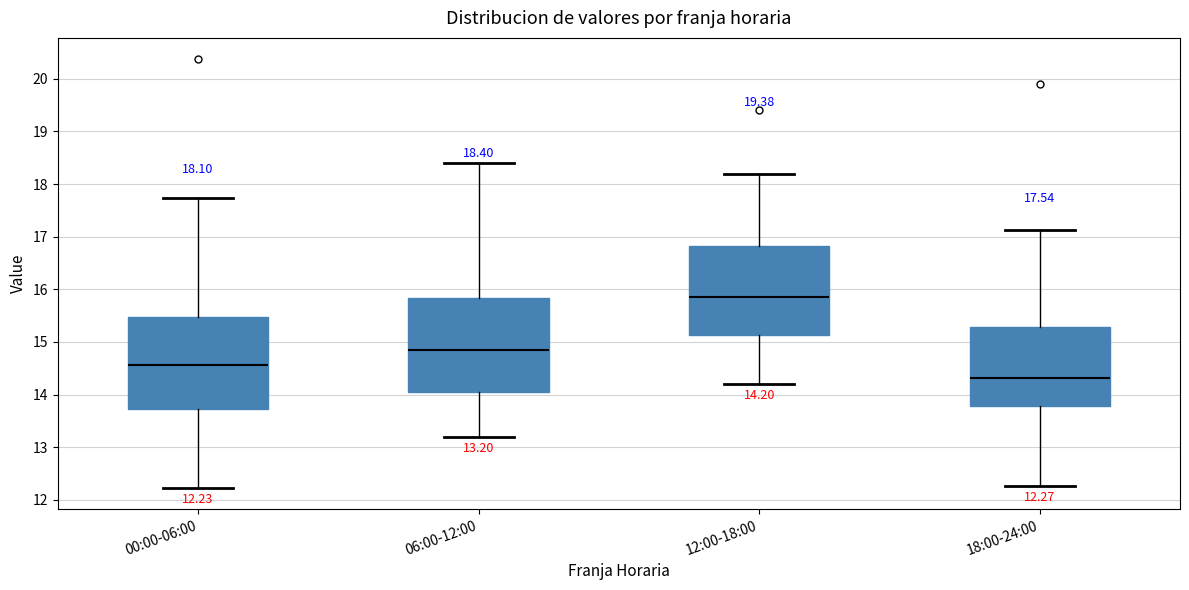

Which box has the highest median line?

12:00-18:00